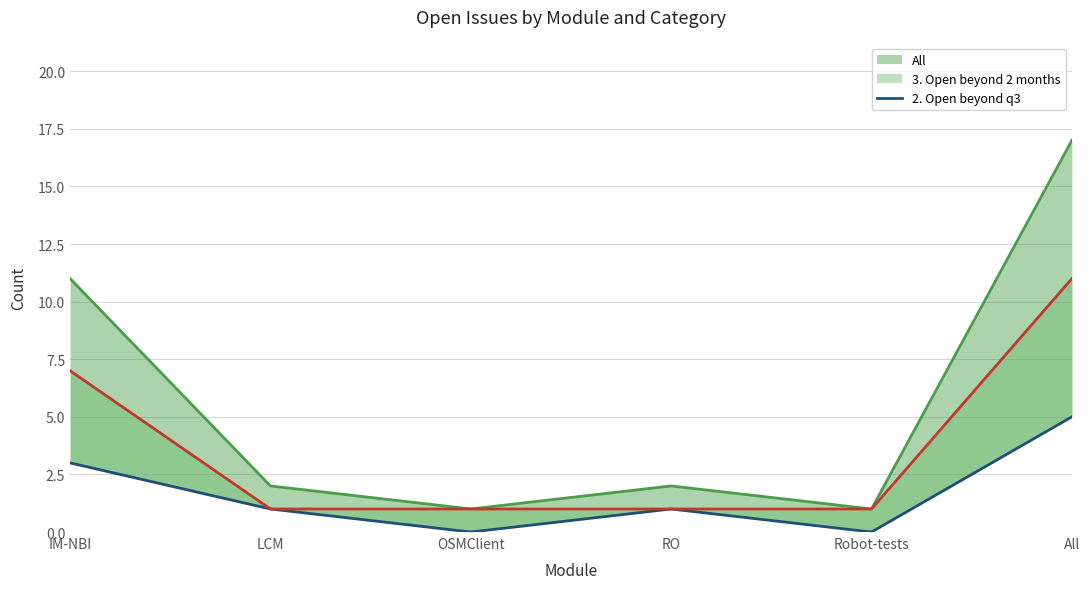

Is it true that the value at IM-NBI is 2?

False